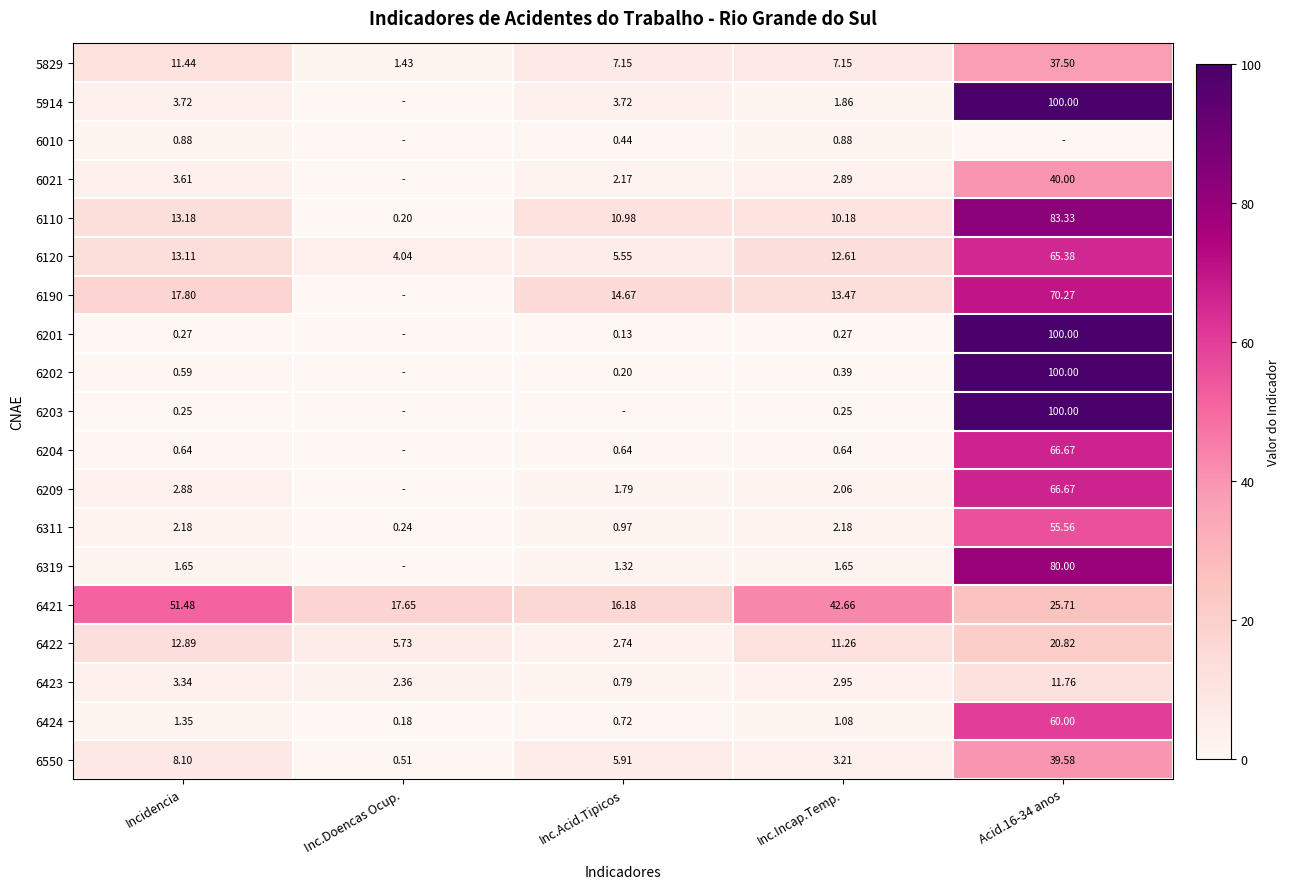

Where is 6422 nearest to the value 11?

Inc.Incap.Temp.